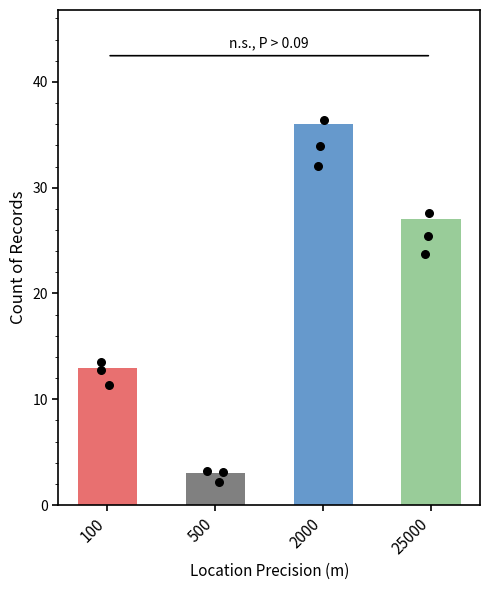

What is the change in value from 100 to 500?

-10